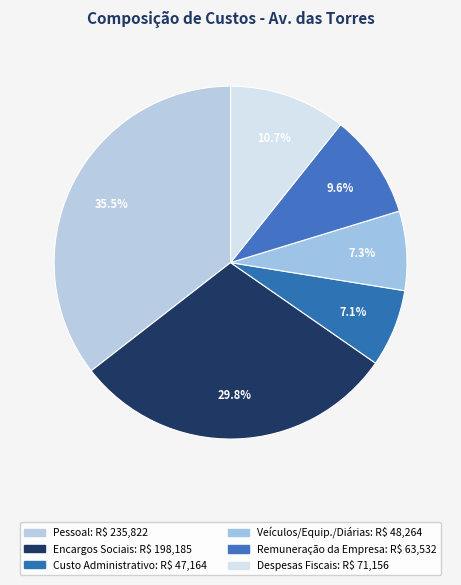

How many slices are in this pie chart?

6